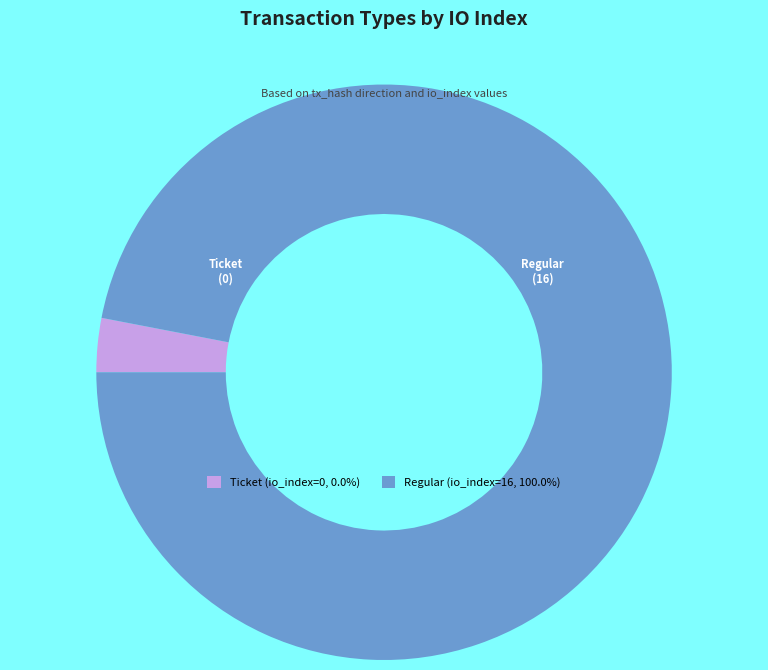

Does any single category account for the majority?

Yes